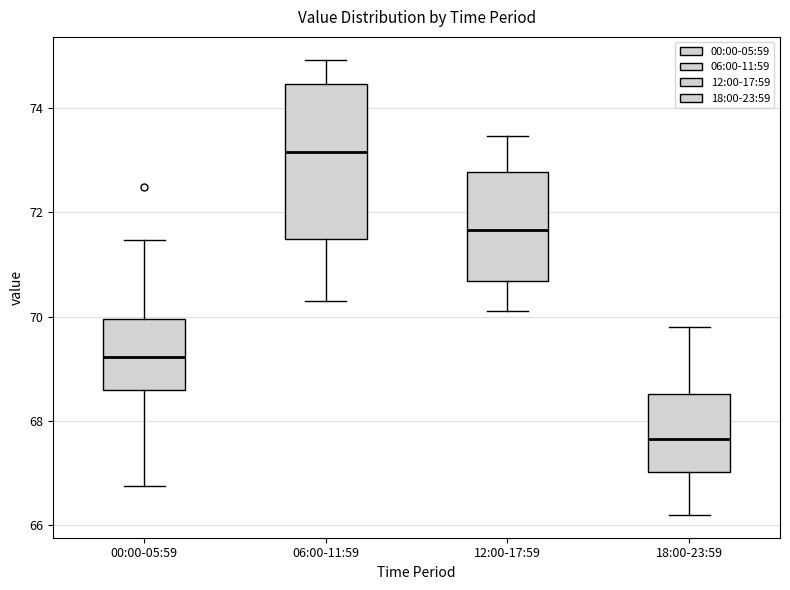

Reading left to right, read every box against the y-axis: the position of its median line, the range the box covers, and the ends of its whiskers. The values are not printed on the chart, so give them approximately, as read against the axis.

00:00-05:59: median 69.2, box 68.6 to 70.0, whiskers 66.8 to 71.4
06:00-11:59: median 73.2, box 71.4 to 74.4, whiskers 70.4 to 75.0
12:00-17:59: median 71.6, box 70.6 to 72.8, whiskers 70.2 to 73.4
18:00-23:59: median 67.6, box 67.0 to 68.6, whiskers 66.2 to 69.8